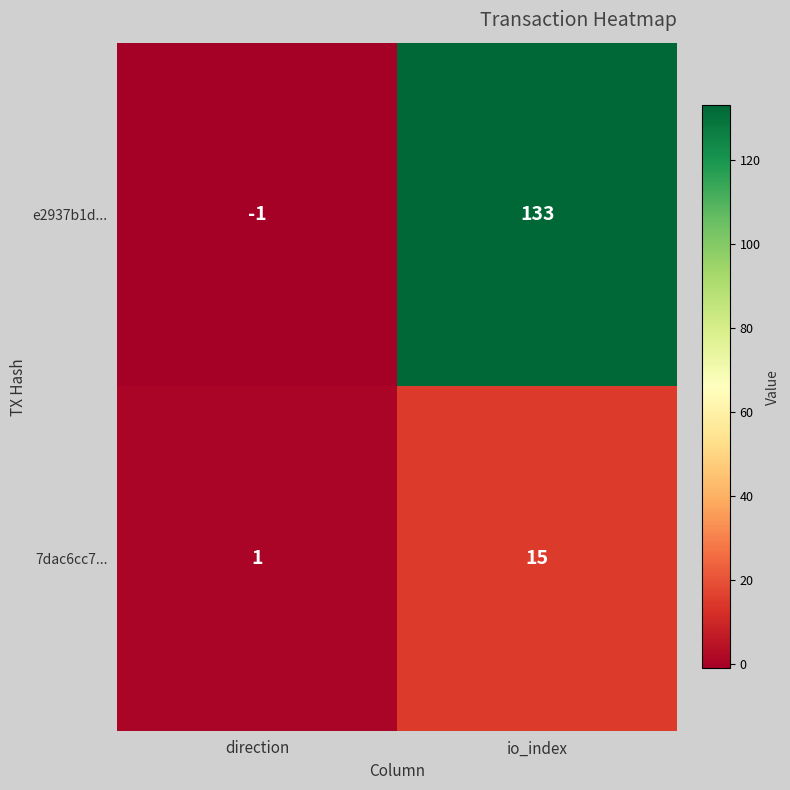

Which series has the largest total across all categories?

e2937b1d...